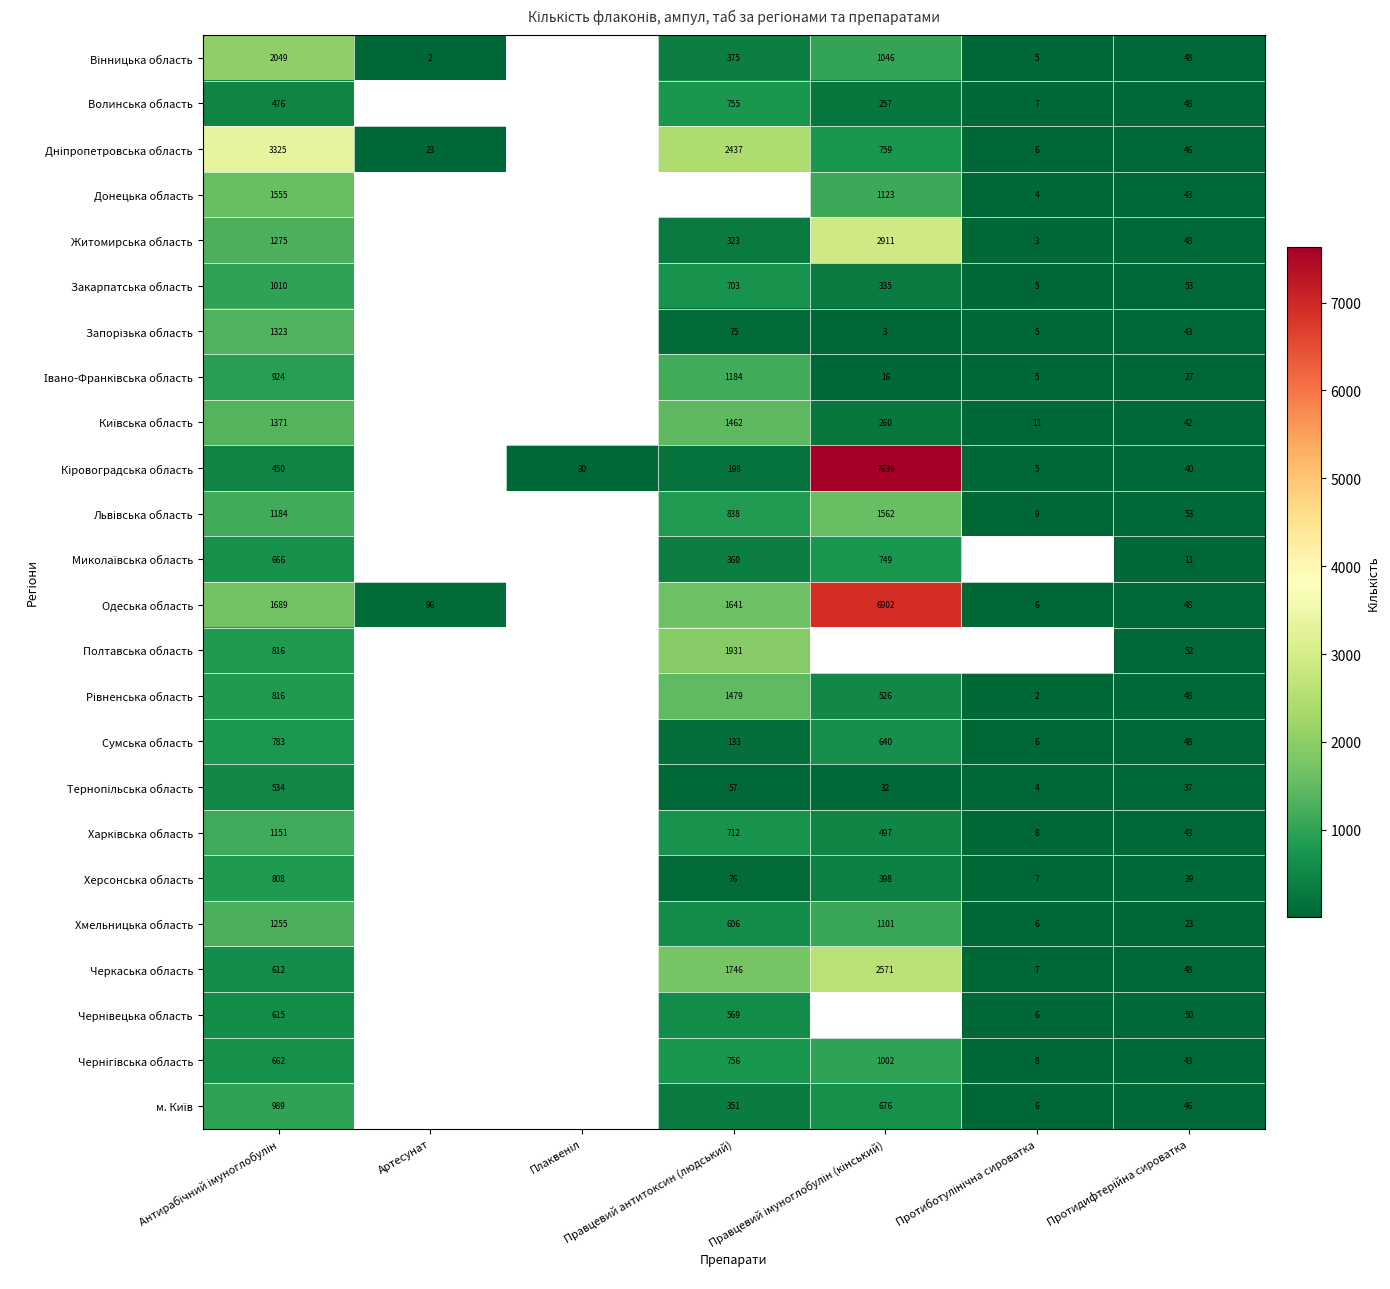

How many series are shown in this chart?

24